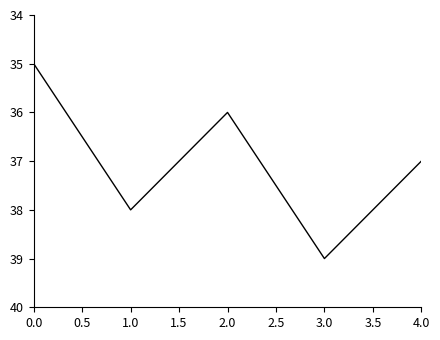

What is the average value?

37